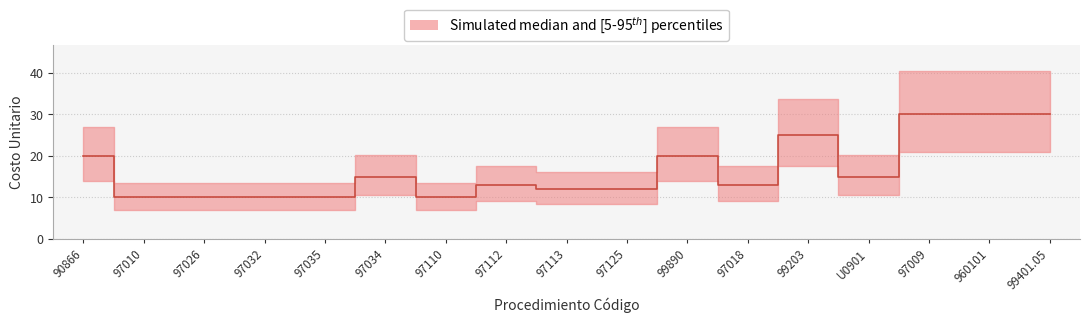

Does the chart have visible grid lines?

Yes